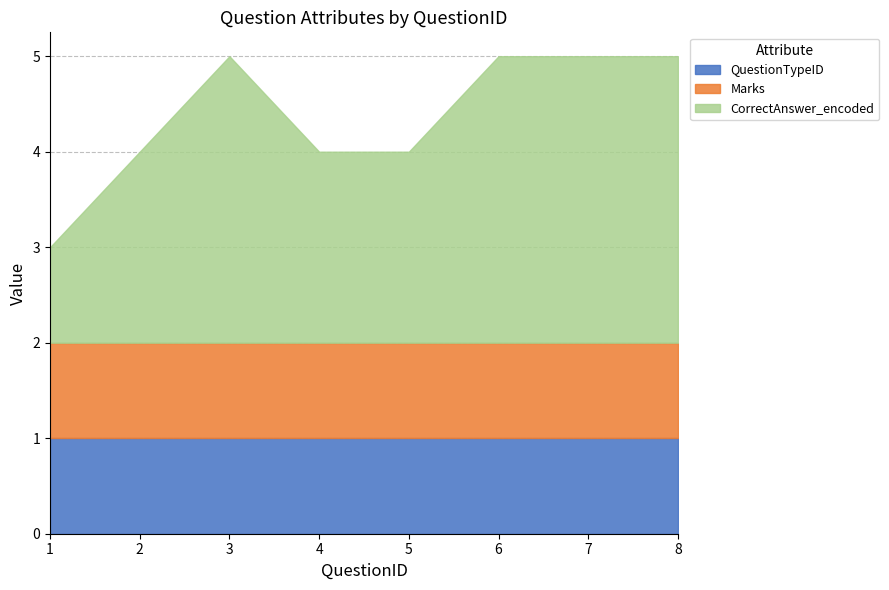

At which category is the sum across all series the highest?

3